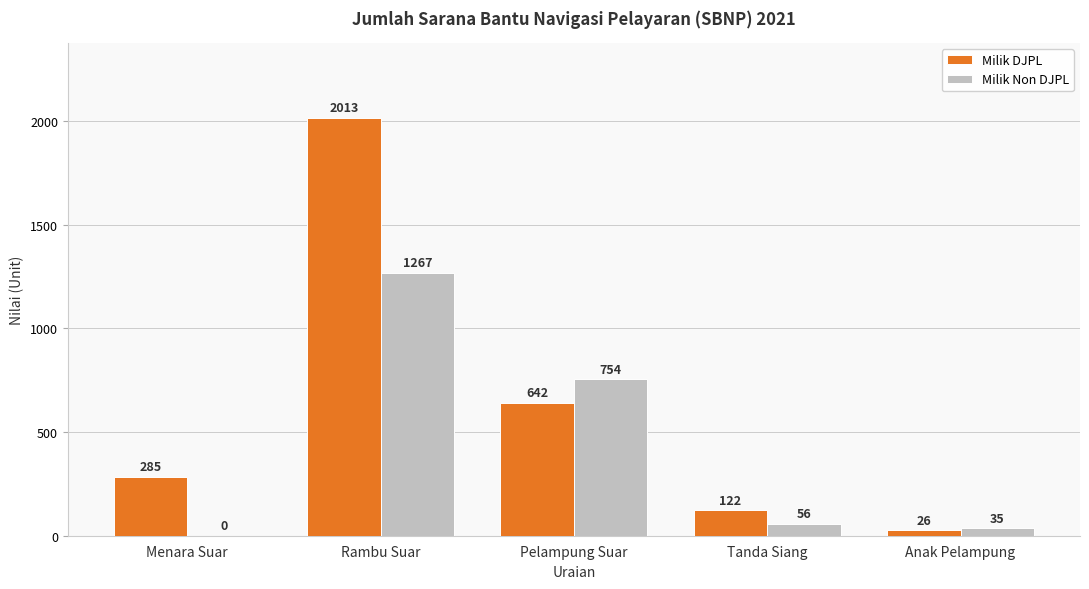

True or false: Milik Non DJPL has a value of 35 at Anak Pelampung.

True